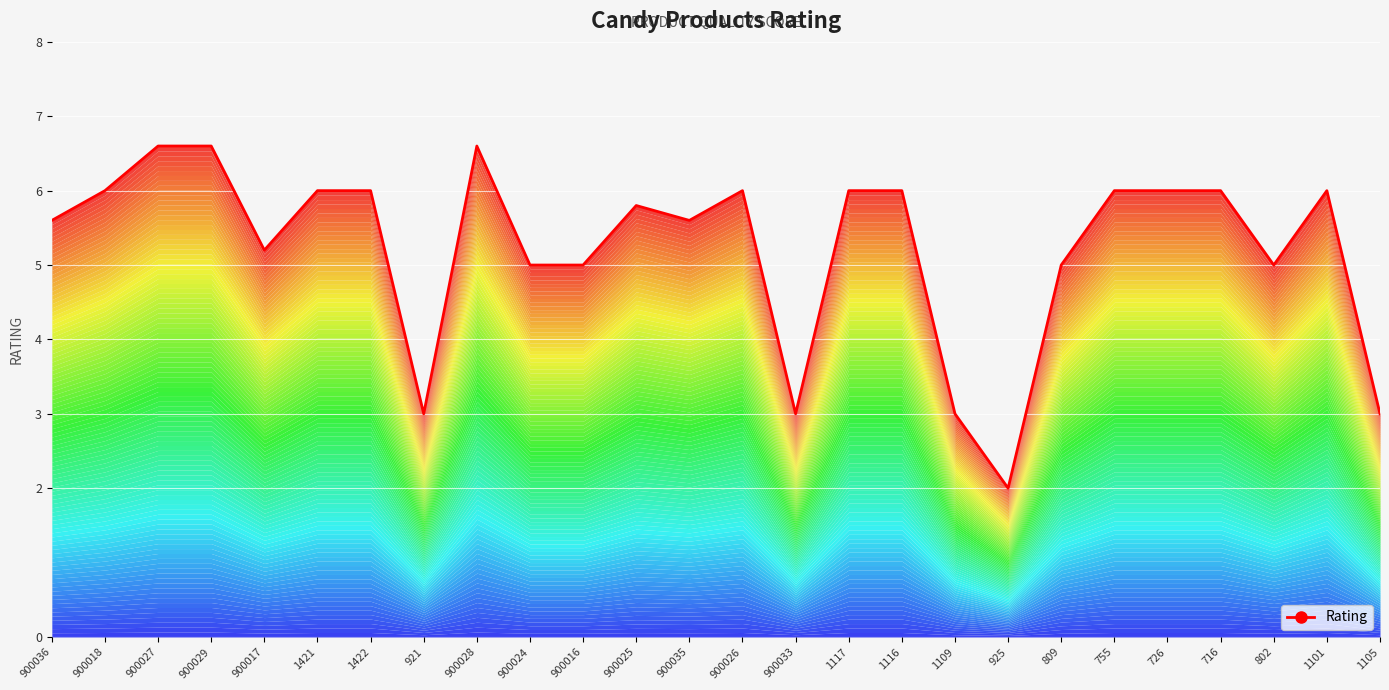

Count the number of categories in the chart.

26